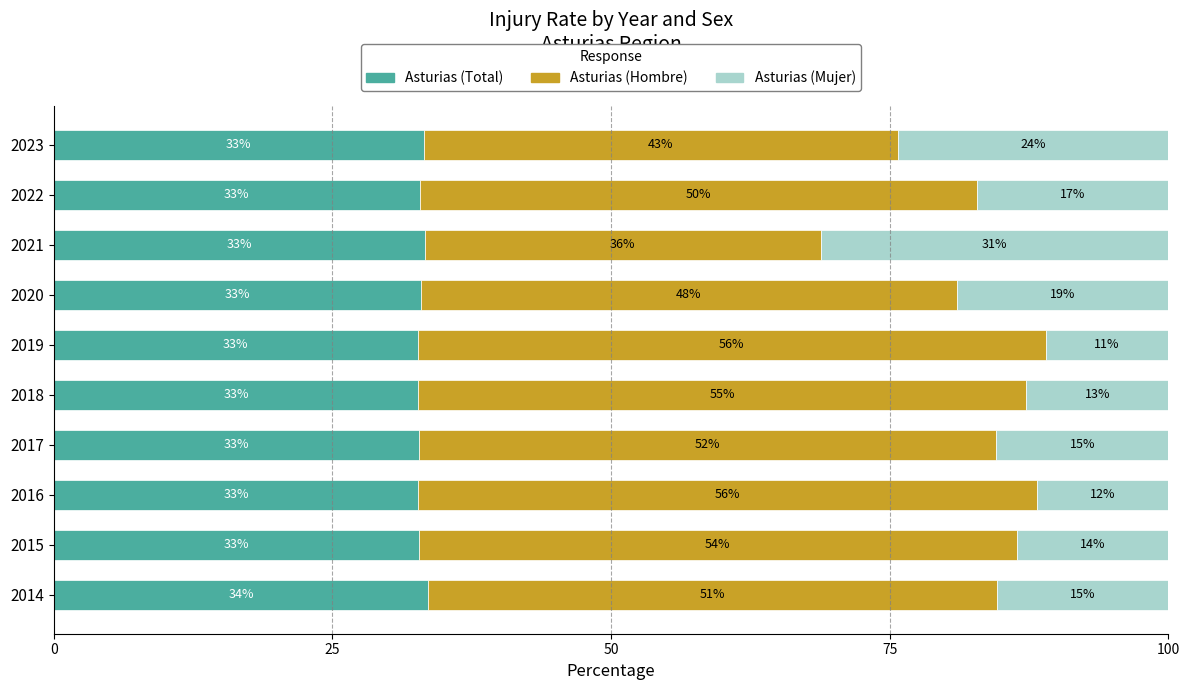

The value of Asturias (Total) at 2019 is 32.7. True or false?

True